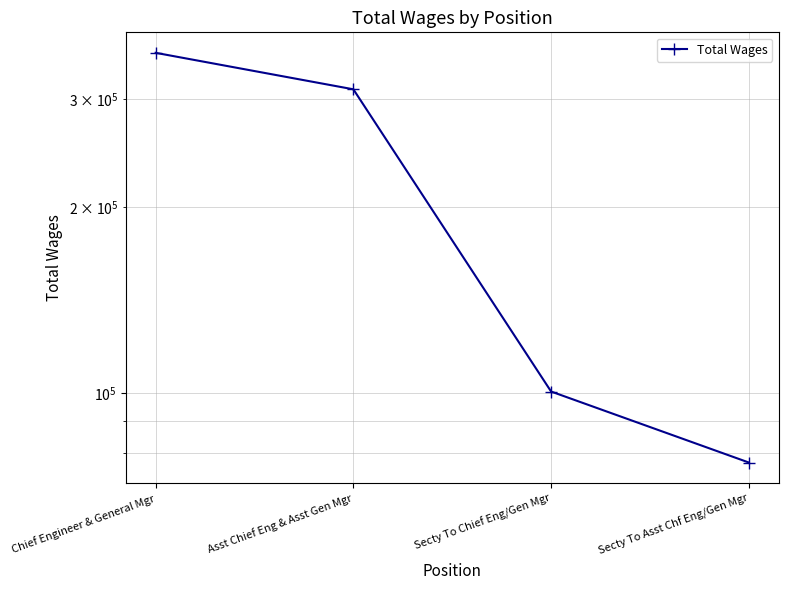

Reading right to left, list all the values displayed in this chart.

77124	100535	310856	356233